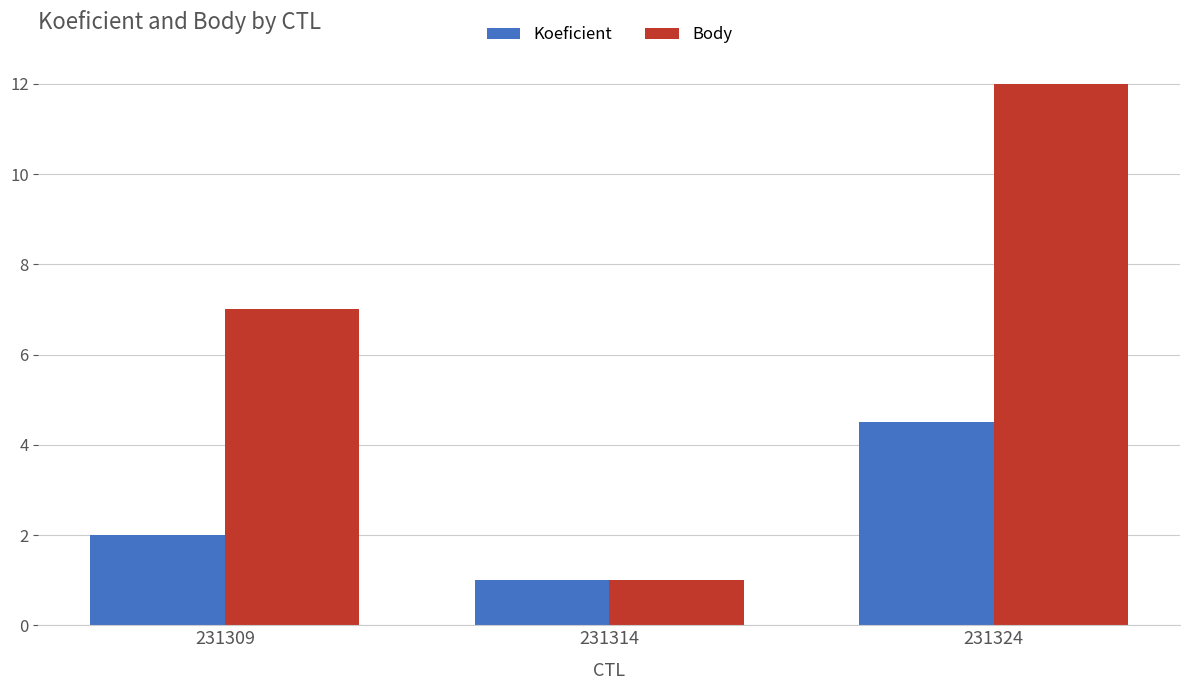

Which category has the highest value in the Koeficient series?

231324